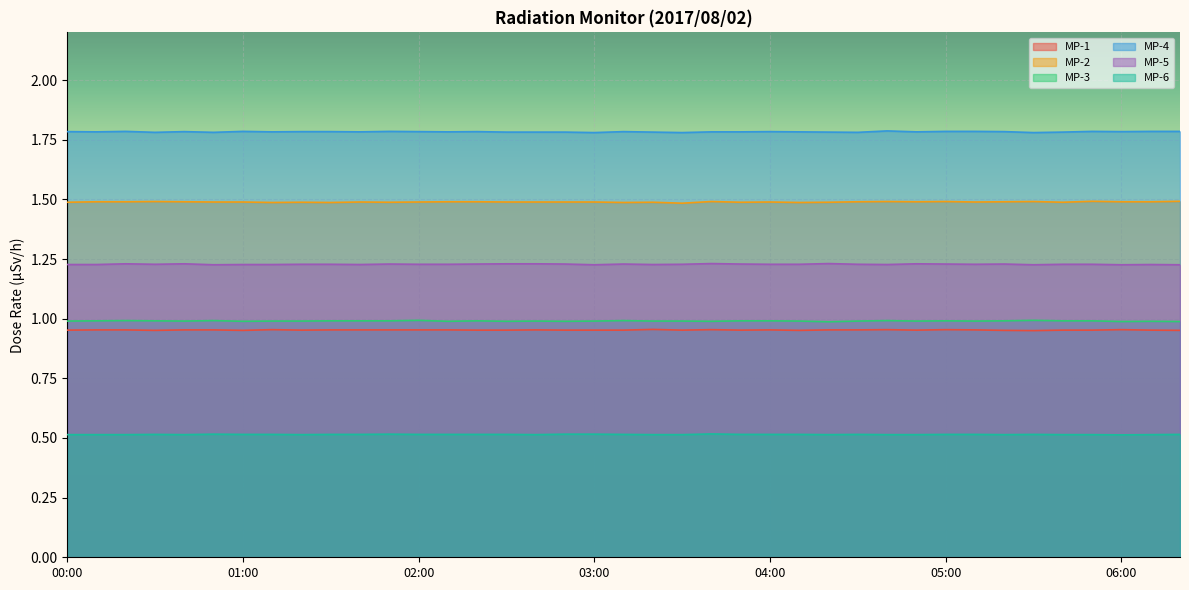

True or false: MP-2 has more than 1 interior local peaks.

True